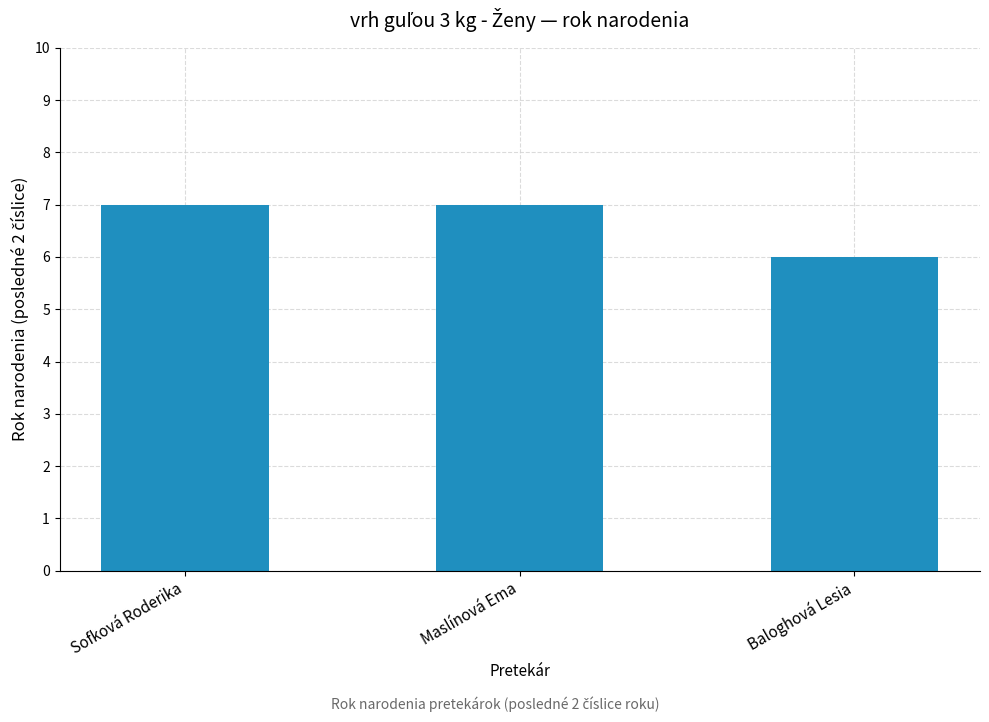

Is it true that the value at Sofková Roderika is 2?

False